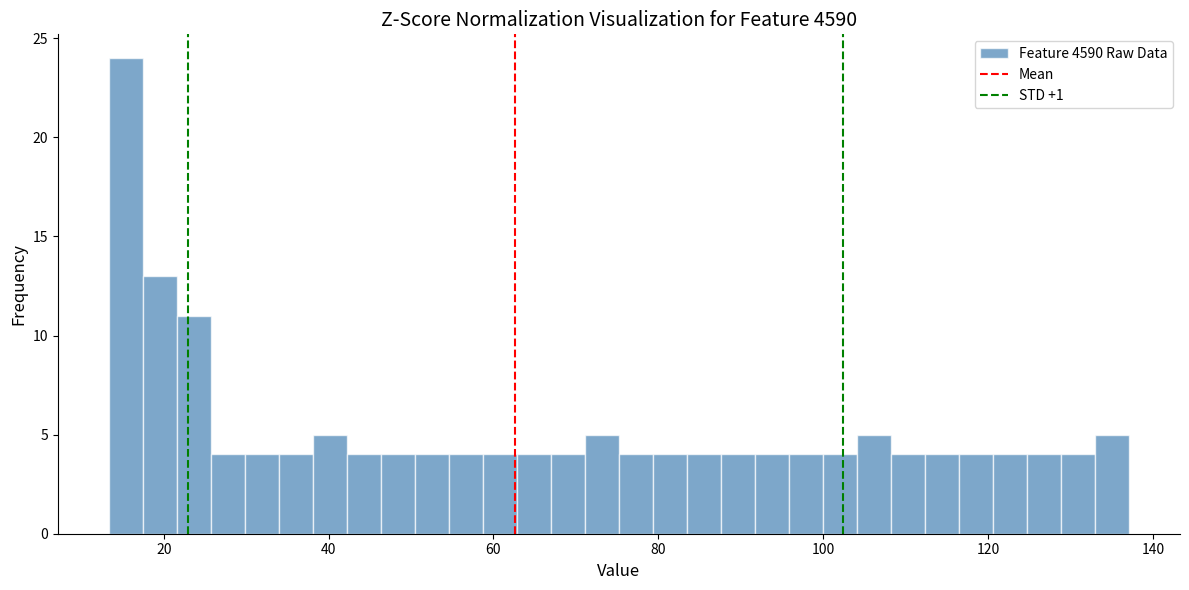

Around what value on the x-axis is the tallest bar? Give the approximate position of its centre, as read against the axis.

16